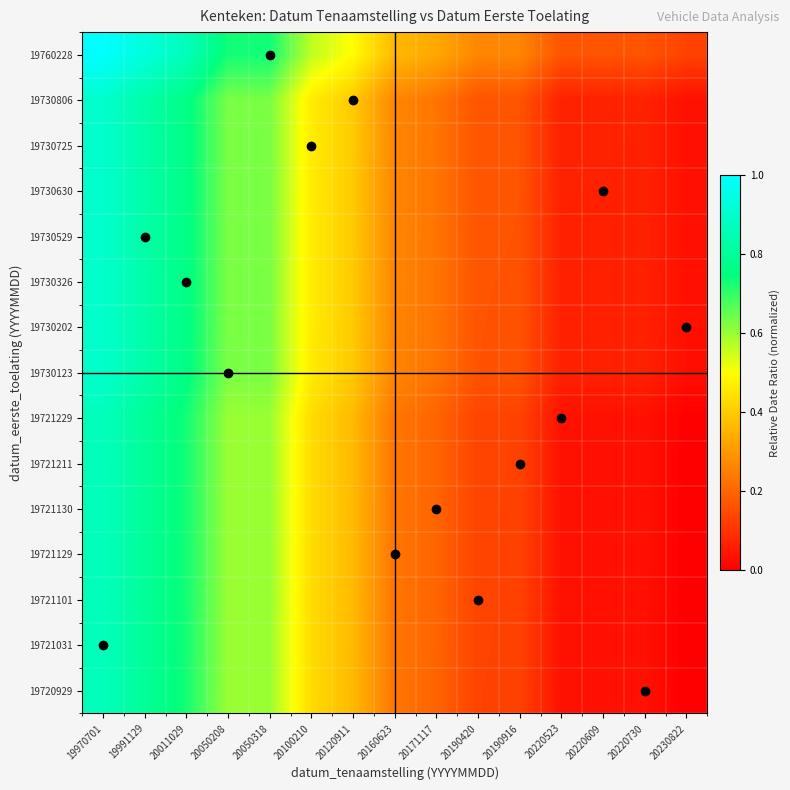

List the series in order of their peak value, lowest first.

19720929, 19721031, 19721101, 19721129, 19721130, 19721211, 19721229, 19730123, 19730202, 19730326, 19730529, 19730630, 19730725, 19730806, 19760228